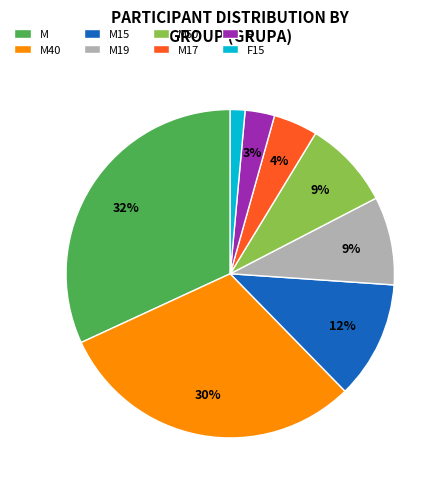

To the nearest percent, what is the difference between the M17 and M slice percentages?

28%